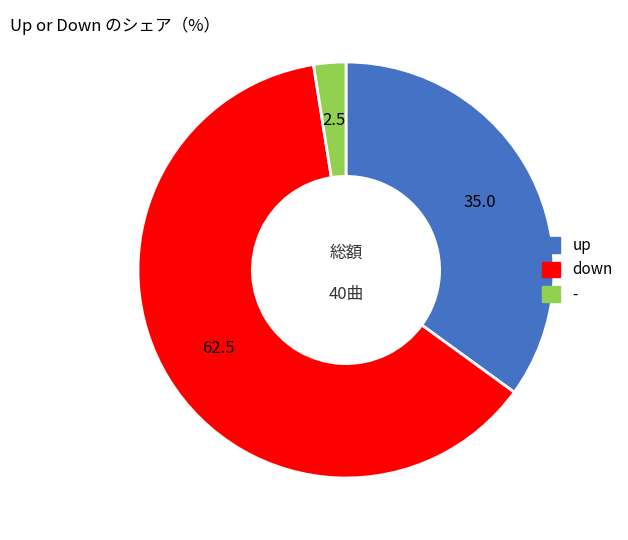

Count the number of slices in the pie.

3